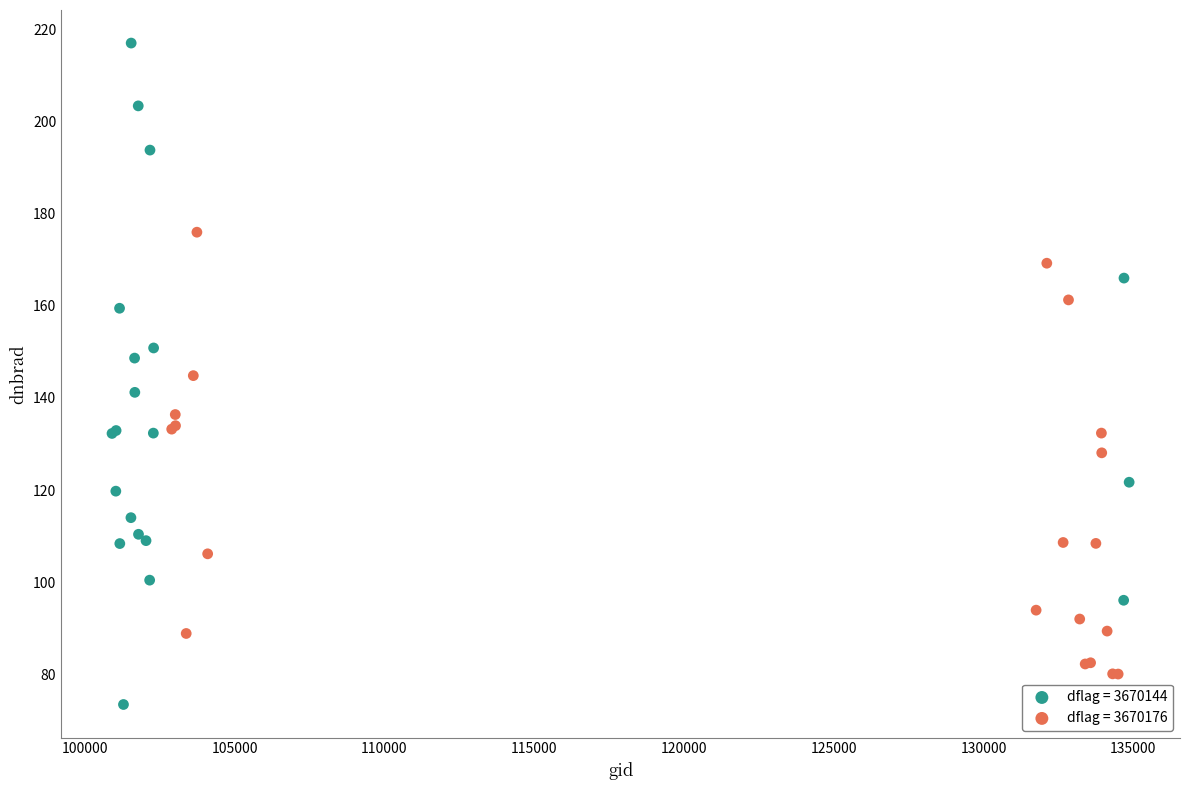

Which series has the widest spread of Y values?

dflag = 3670144